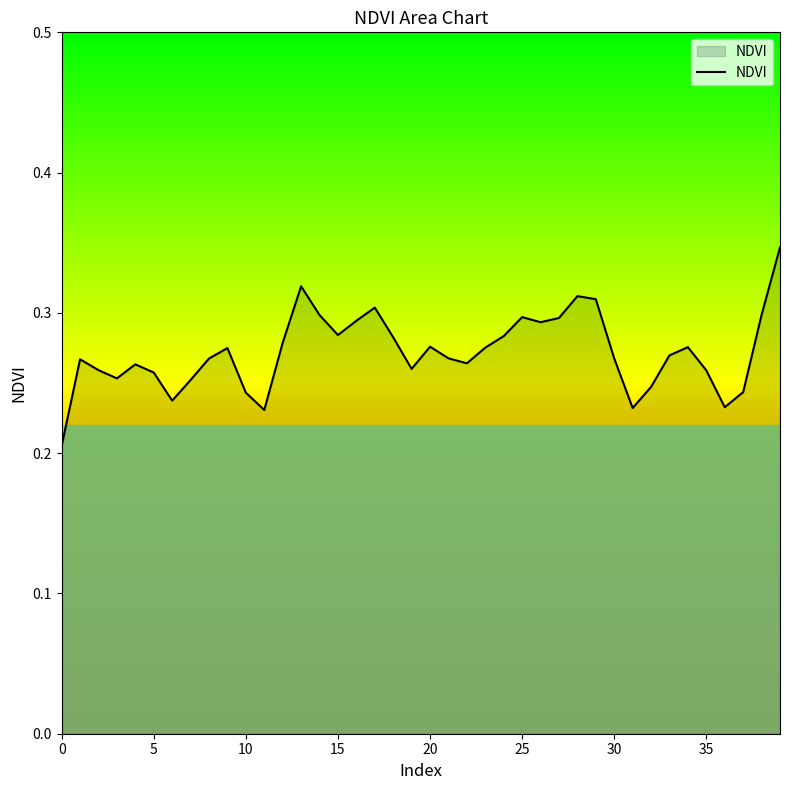

What is the smallest value displayed?

0.2